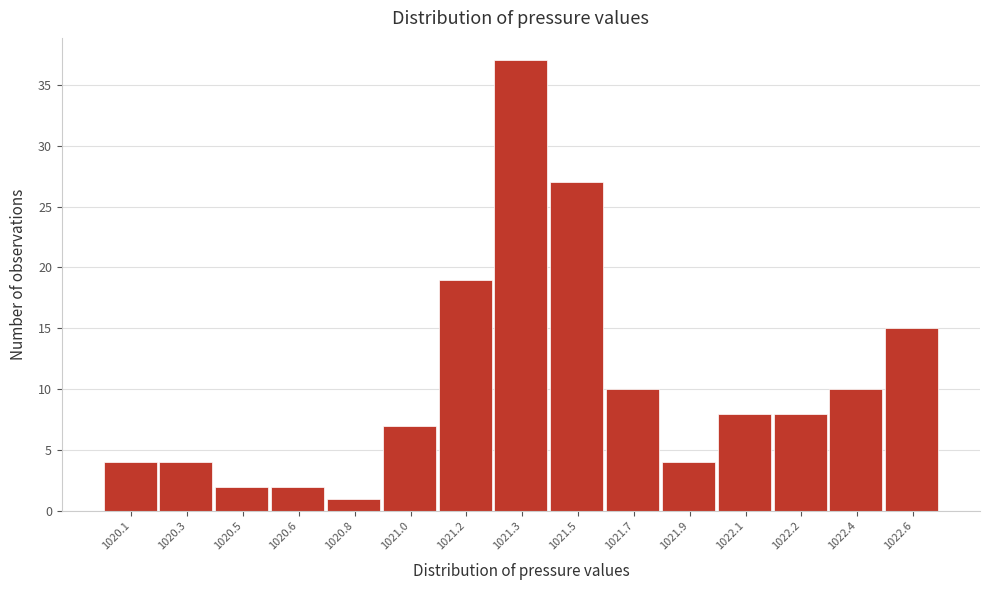

Reading left to right, what are all the values shown in this chart?

1020.1=4	1020.3=4	1020.5=2	1020.6=2	1020.8=1	1021.0=7	1021.2=19	1021.3=37	1021.5=27	1021.7=10	1021.9=4	1022.1=8	1022.2=8	1022.4=10	1022.6=15